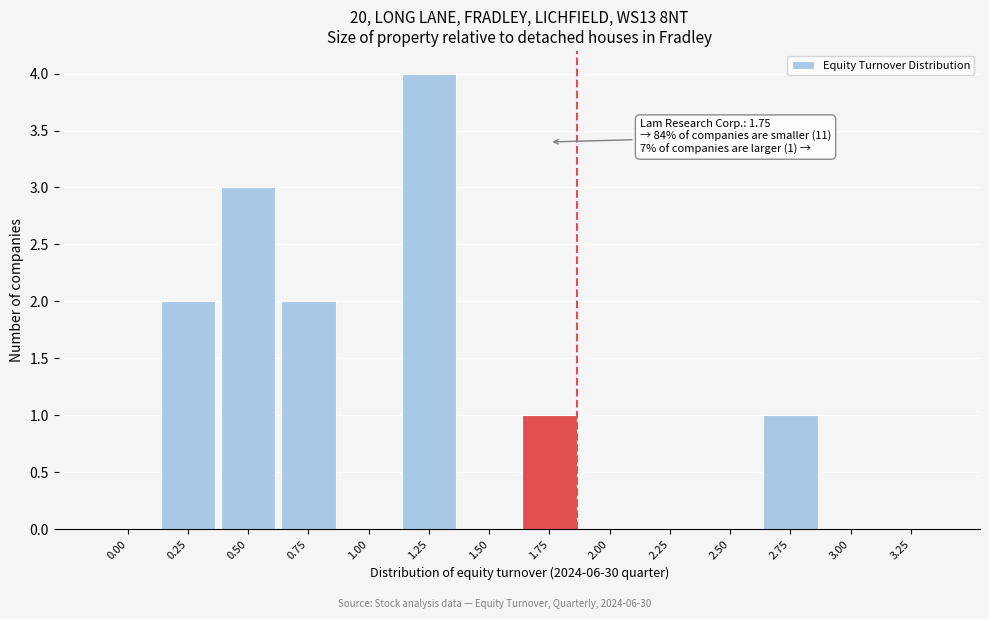

Reading left to right, transcribe all the data shown in this chart.

0.00=0	0.25=2	0.50=3	0.75=2	1.00=0	1.25=4	1.50=0	1.75=1	2.00=0	2.25=0	2.50=0	2.75=1	3.00=0	3.25=0